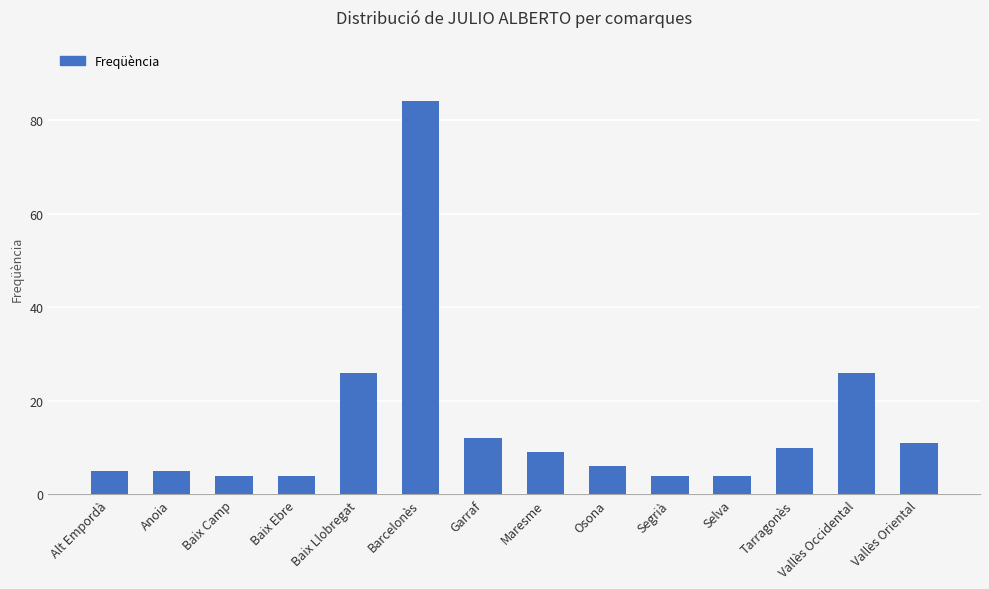

What is the difference between the maximum and minimum values?

80